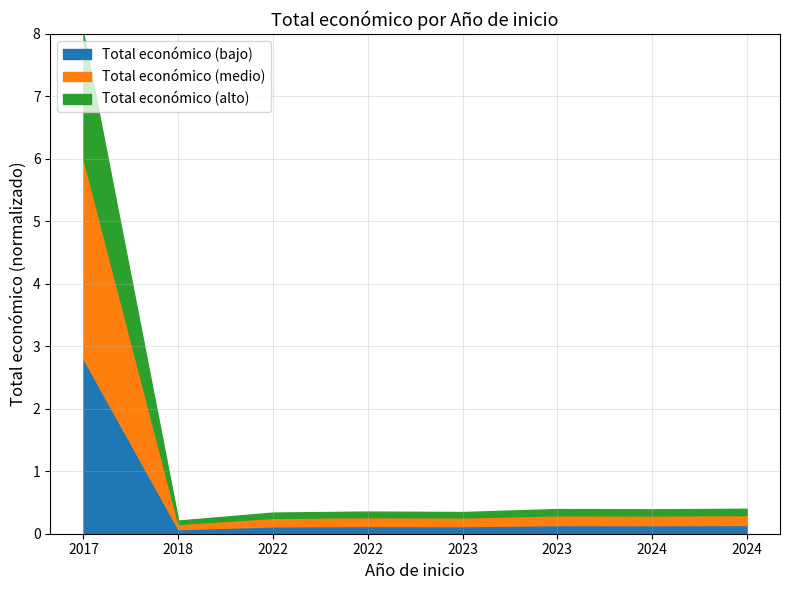

True or false: there are more than 1 points higher than both neighbors.

True